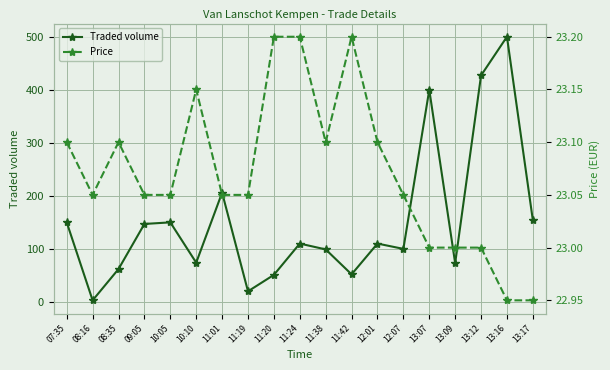

What is the label of the 19th point from the left?

13:17